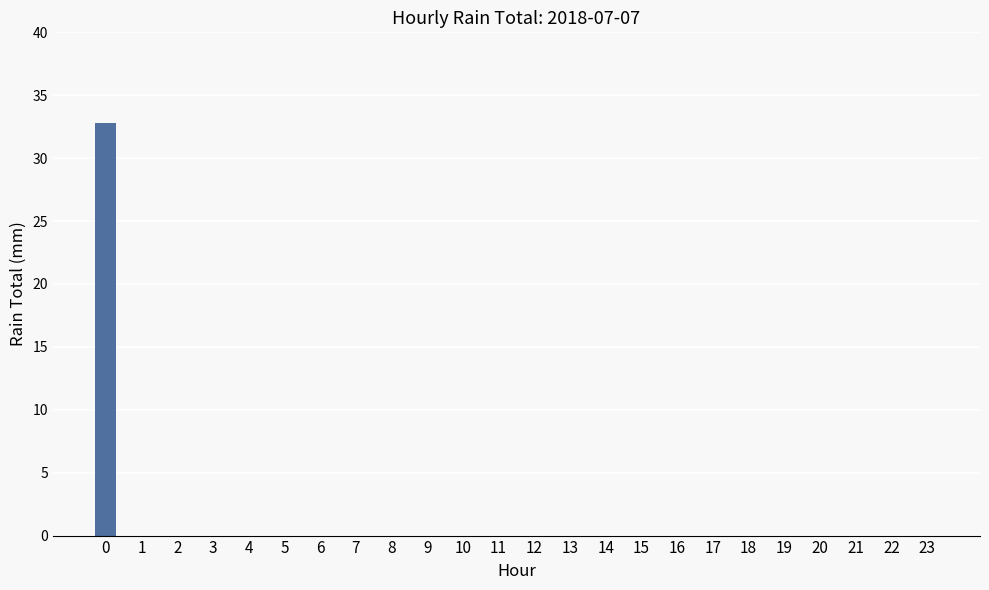

How many categories are shown in the chart?

24